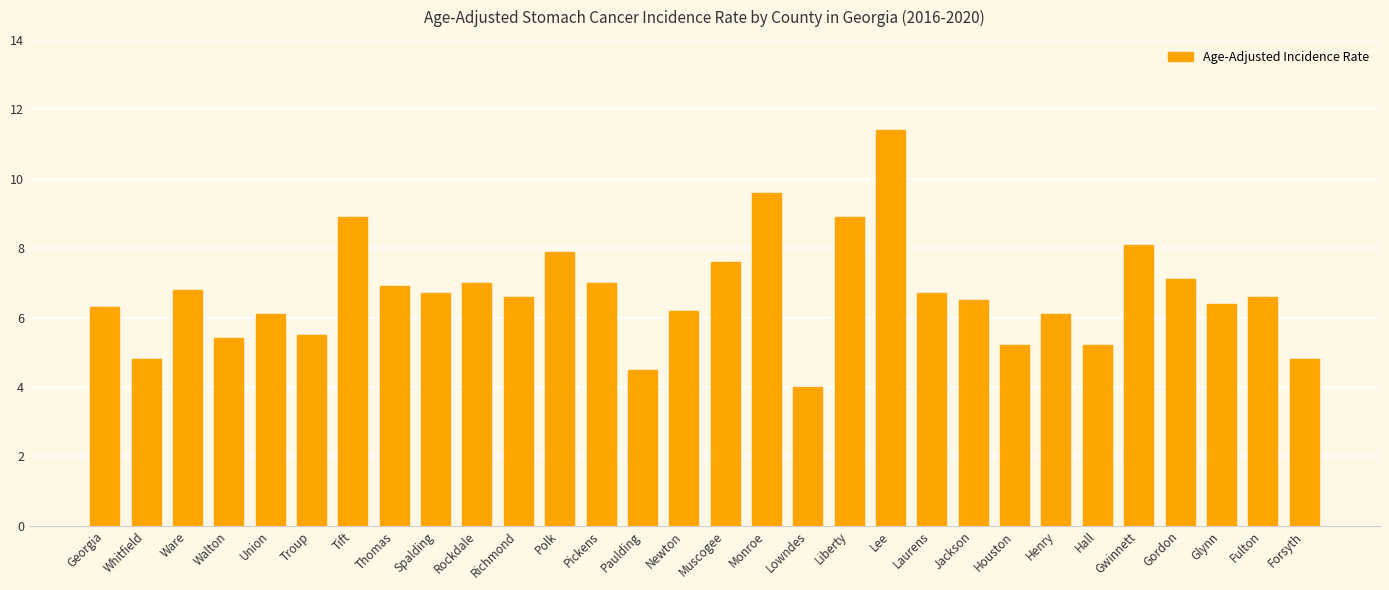

Read the value at Walton.

5.4